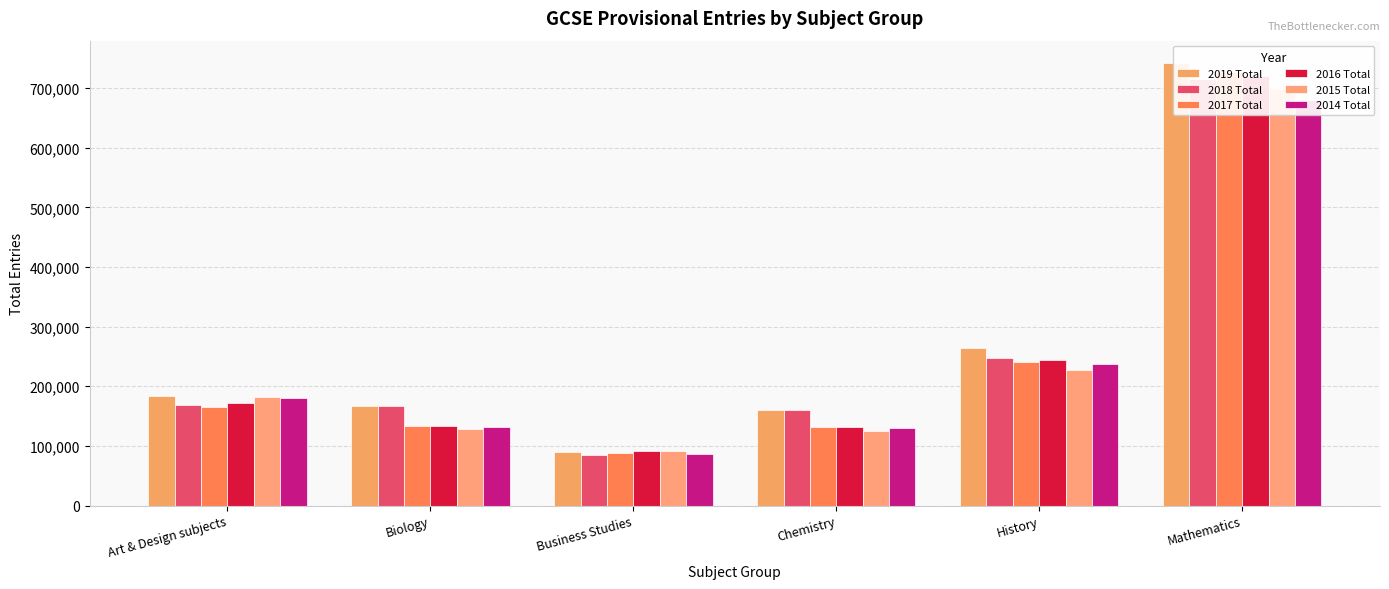

Reading left to right, transcribe all the data shown in this chart.

2019 Total: 184060	167525	89860	160980	264680	742245
2018 Total: 168765	167075	85465	160110	248040	715775
2017 Total: 165115	133030	87455	132520	240570	726595
2016 Total: 172550	133685	91010	131660	243515	719390
2015 Total: 182570	129055	91530	124375	227490	697555
2014 Total: 180150	132265	86690	129390	237675	680035